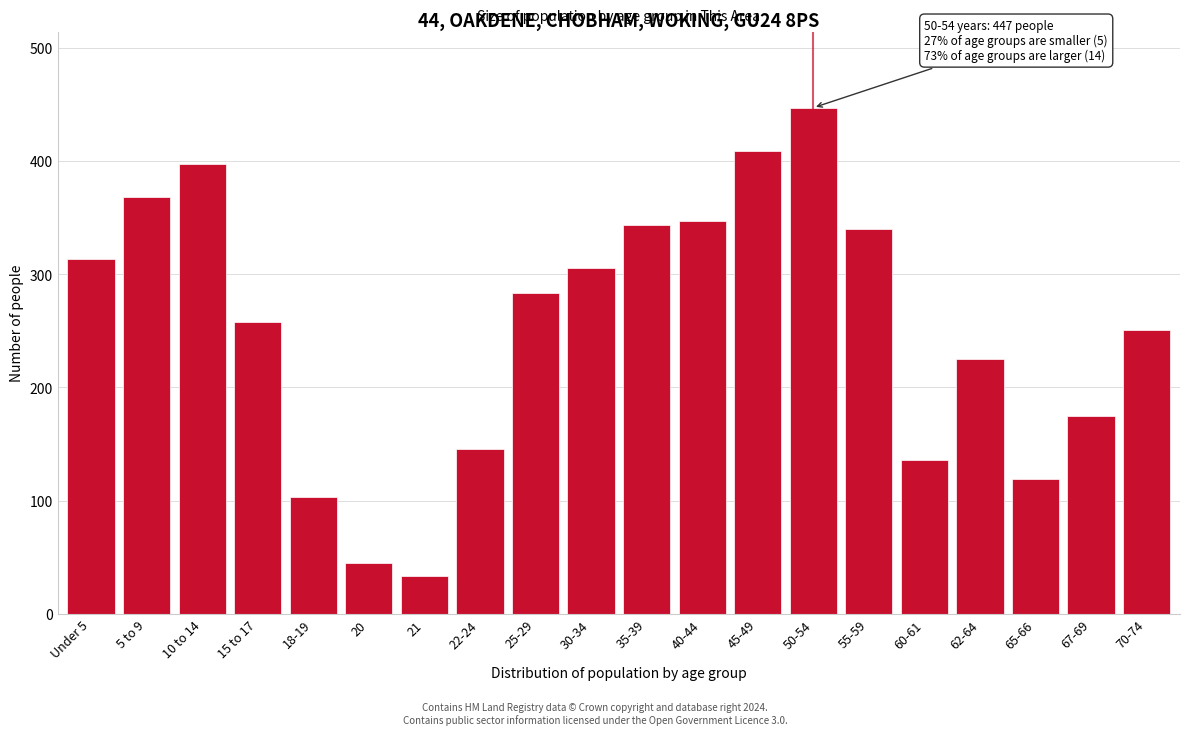

Reading left to right, transcribe all the data shown in this chart.

313	368	397	258	103	45	33	146	283	305	343	347	409	447	340	136	225	119	175	251